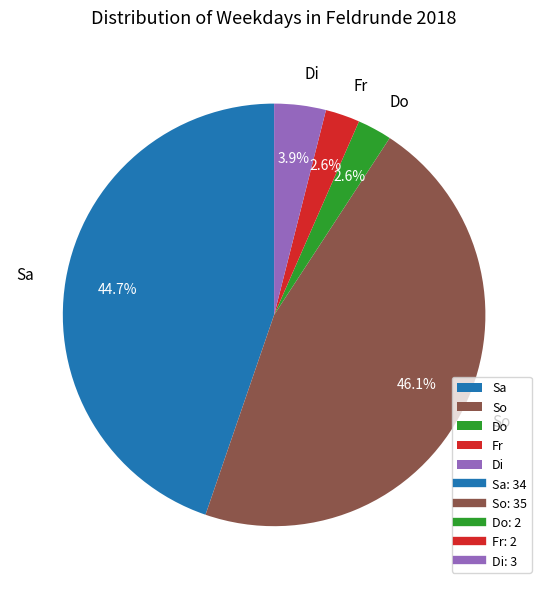

How much of the chart is everything except Sa?

55.3%